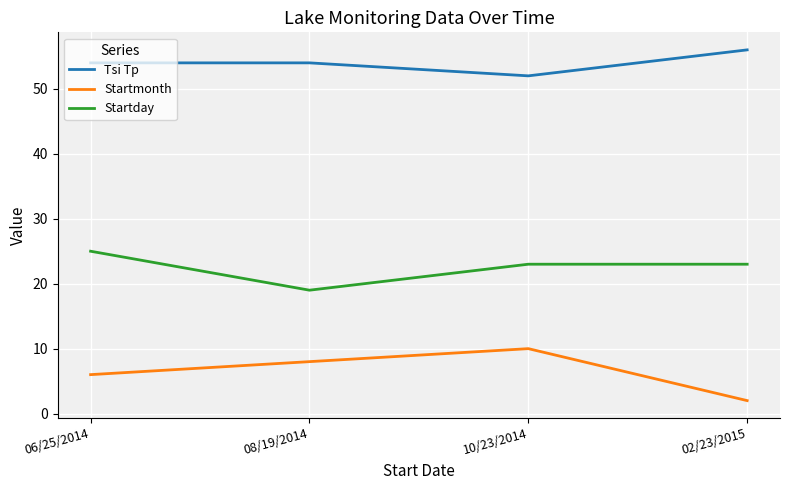

Reading right to left, extract all data points from this chart.

Tsi Tp: 02/23/2015=56	10/23/2014=52	08/19/2014=54	06/25/2014=54
Startmonth: 02/23/2015=2	10/23/2014=10	08/19/2014=8	06/25/2014=6
Startday: 02/23/2015=23	10/23/2014=23	08/19/2014=19	06/25/2014=25